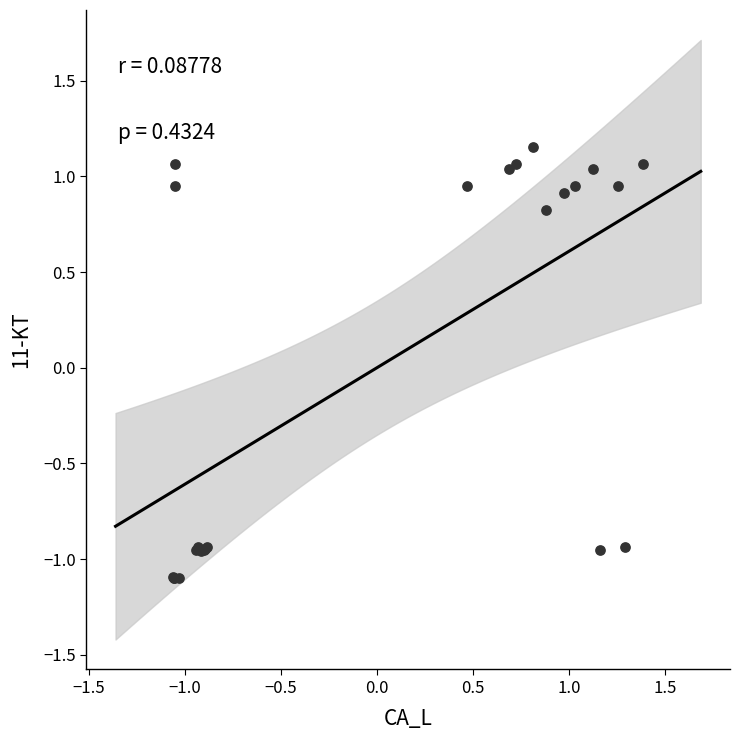

What Y value in the scatter plot is closest to 0?

0.8